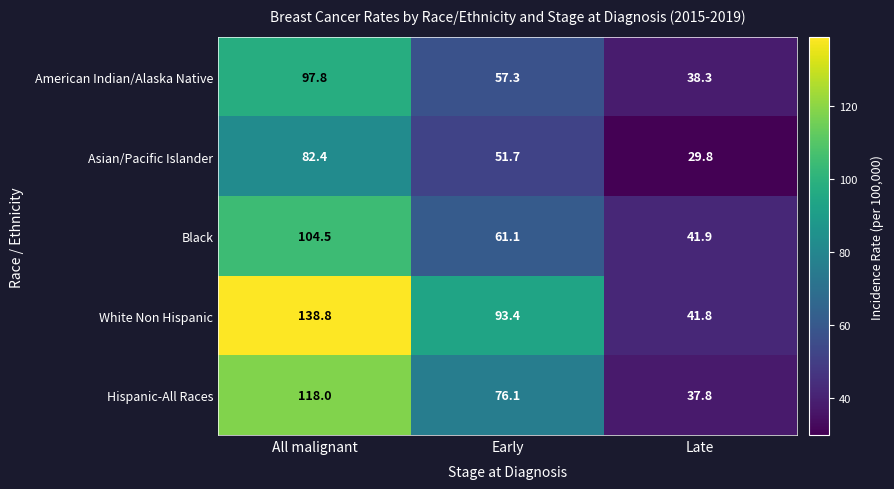

Read the Asian/Pacific Islander value at All malignant.

82.4